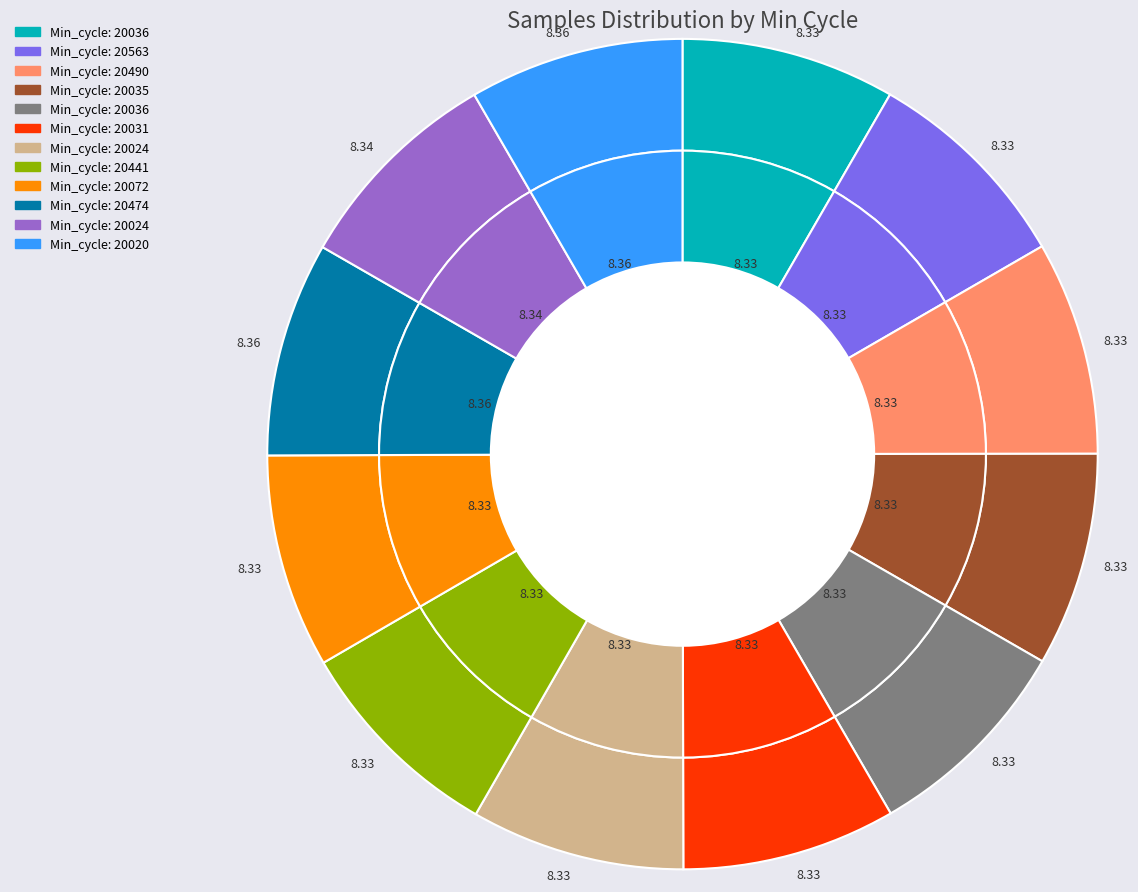

What percentage is the 20024 slice, to the nearest percent?

8%